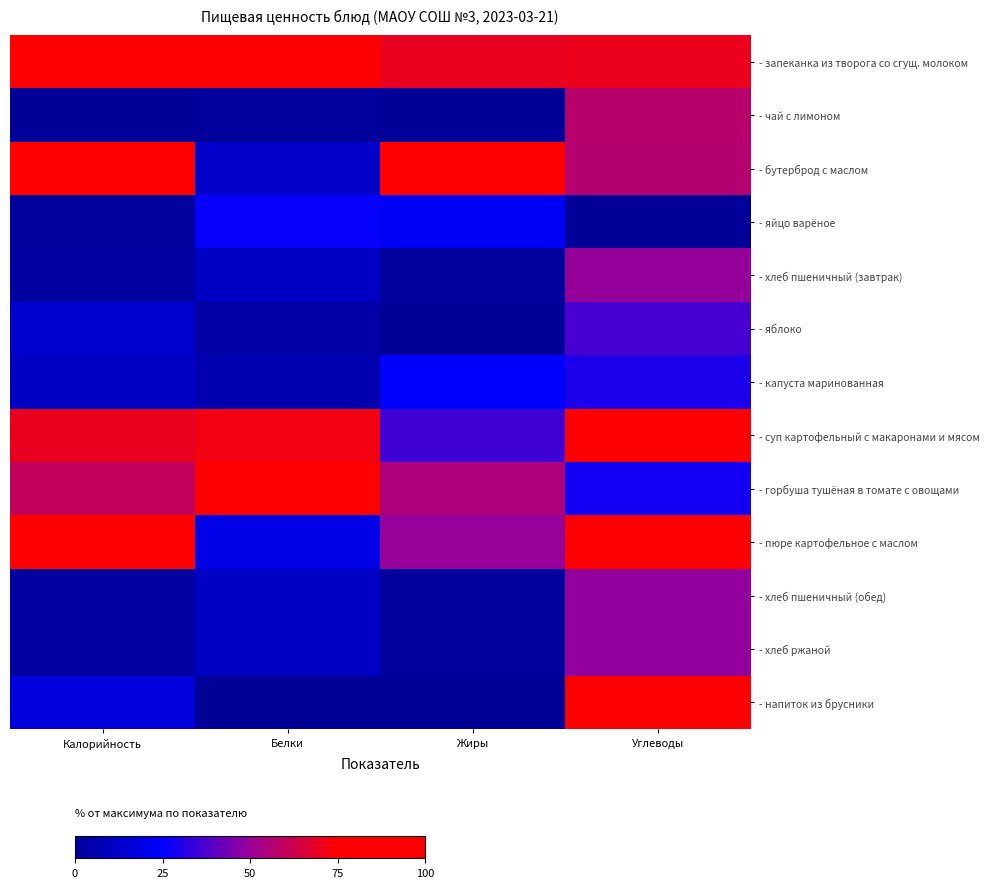

Reading right to left, extract all data points from this chart.

- запеканка из творога со сгущ. молоком: Углеводы=70.5	Жиры=69.7	Белки=100.0	Калорийность=100.0
- чай с лимоном: Углеводы=57.8	Жиры=0.0	Белки=1.0	Калорийность=0.0
- бутерброд с маслом: Углеводы=56.8	Жиры=100.0	Белки=12.0	Калорийность=87.7
- яйцо варёное: Углеводы=0.0	Жиры=23.2	Белки=25.9	Калорийность=1.4
- хлеб пшеничный (завтрак): Углеводы=49.2	Жиры=1.5	Белки=10.9	Калорийность=2.3
- яблоко: Углеводы=36.4	Жиры=0.0	Белки=3.1	Калорийность=12.7
- капуста маринованная: Углеводы=29.8	Жиры=25.3	Белки=6.2	Калорийность=10.9
- суп картофельный с макаронами и мясом: Углеводы=85.3	Жиры=35.4	Белки=72.0	Калорийность=69.5
- горбуша тушёная в томате с овощами: Углеводы=27.9	Жиры=55.0	Белки=82.7	Калорийность=59.9
- пюре картофельное с маслом: Углеводы=100.0	Жиры=50.0	Белки=19.2	Калорийность=75.8
- хлеб пшеничный (обед): Углеводы=49.0	Жиры=1.5	Белки=10.6	Калорийность=2.3
- хлеб ржаной: Углеводы=49.0	Жиры=1.5	Белки=10.6	Калорийность=2.3
- напиток из брусники: Углеводы=95.3	Жиры=0.0	Белки=0.0	Калорийность=16.8